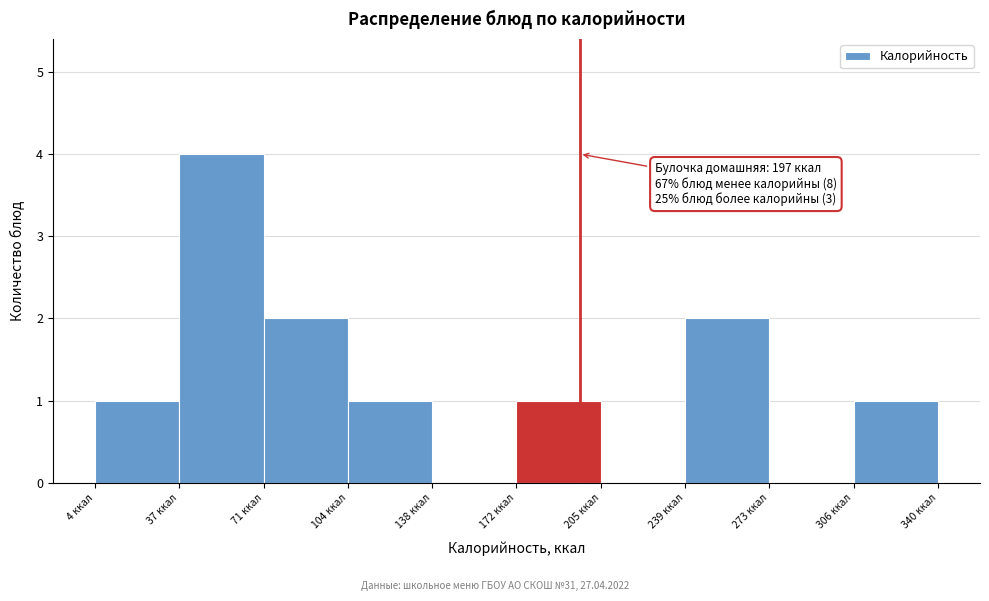

Which range on the x-axis has the tallest bar?

35 to 70